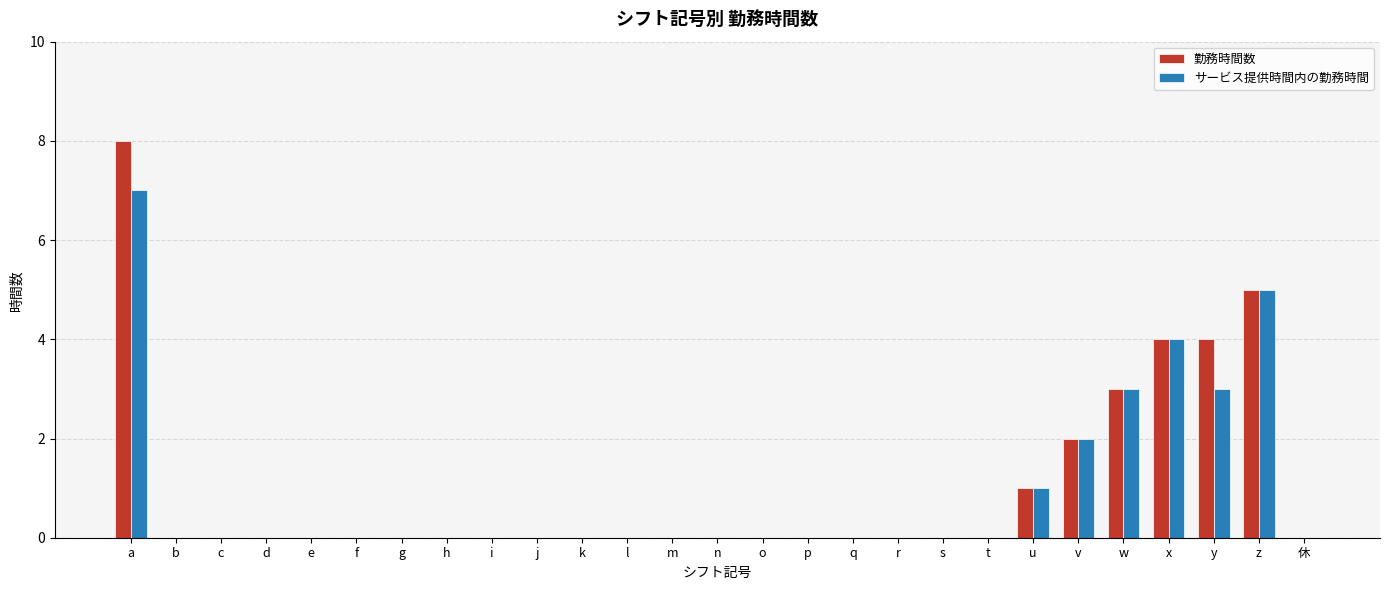

How many categories are shown in the chart?

27